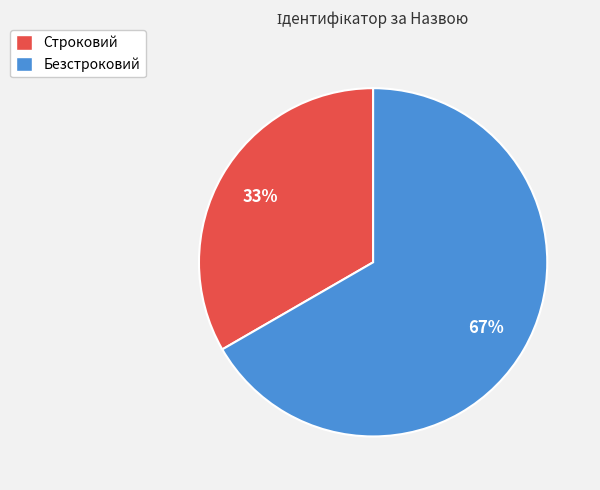

To the nearest percent, what portion does Строковий represent?

33%